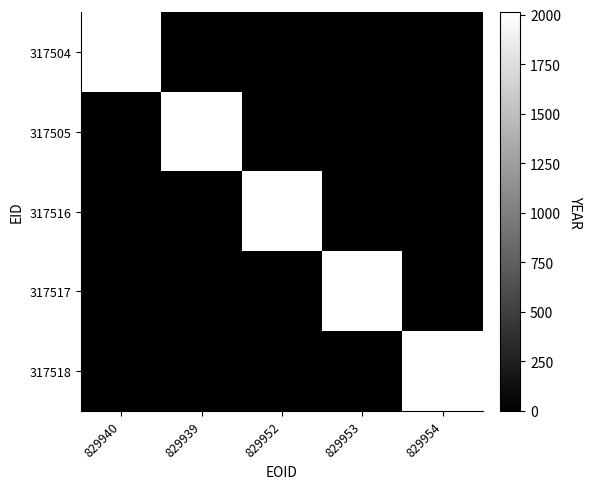

Reading left to right, list all the values displayed in this chart.

317504: 829940=2011	829939=0	829952=0	829953=0	829954=0
317505: 829940=0	829939=2011	829952=0	829953=0	829954=0
317516: 829940=0	829939=0	829952=2011	829953=0	829954=0
317517: 829940=0	829939=0	829952=0	829953=2011	829954=0
317518: 829940=0	829939=0	829952=0	829953=0	829954=2011